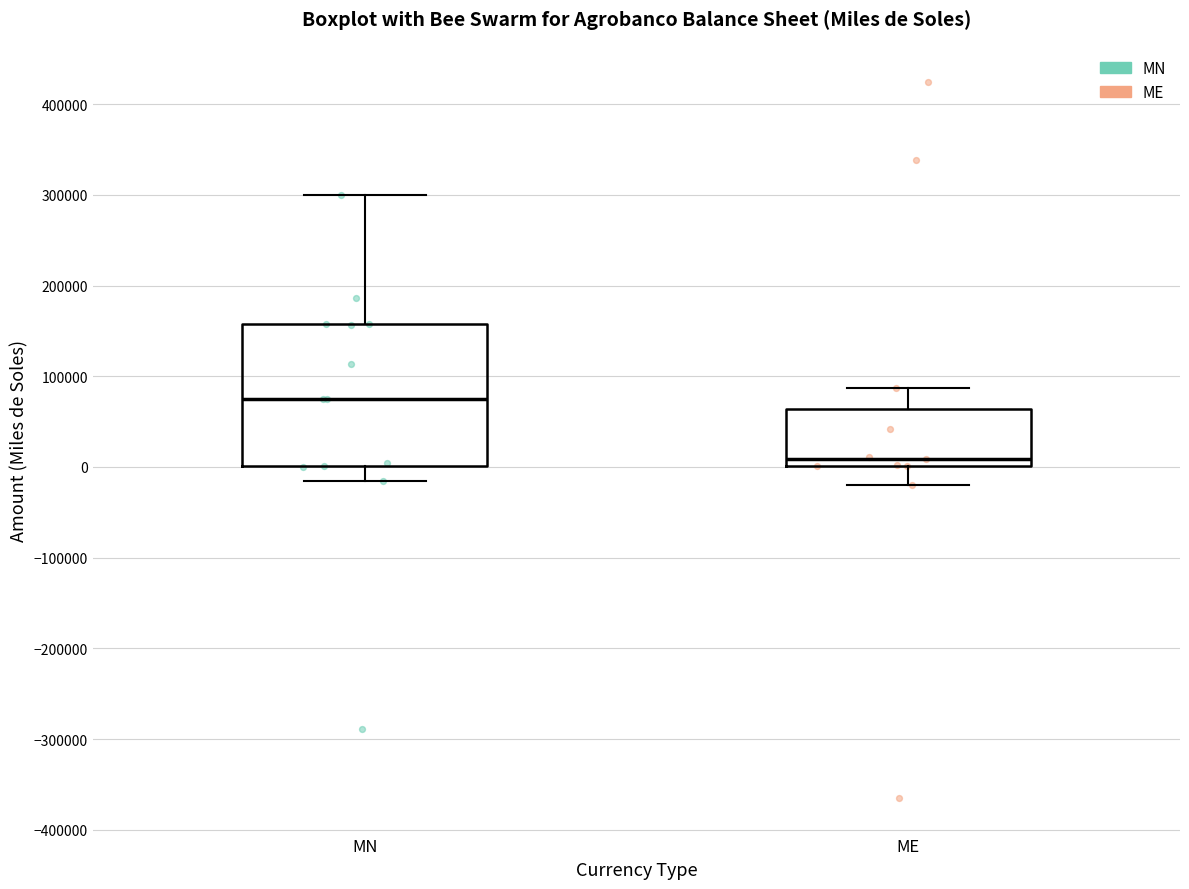

Where is the upper edge of the box for ME on the y-axis? The values are not printed on the chart, so give them approximately, as read against the axis.

60000